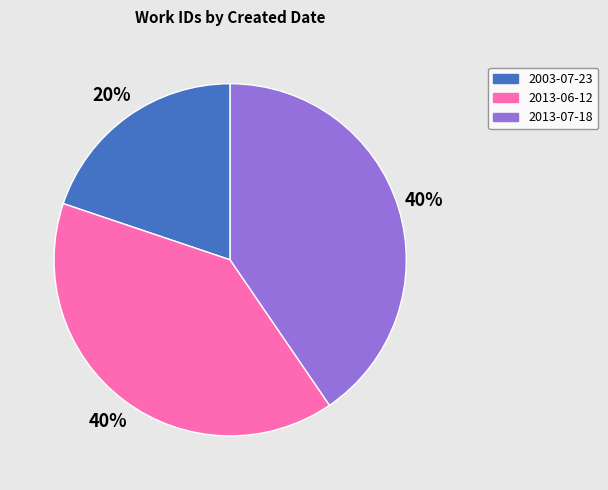

Between 2013-07-18 and 2003-07-23, which is larger?

2013-07-18